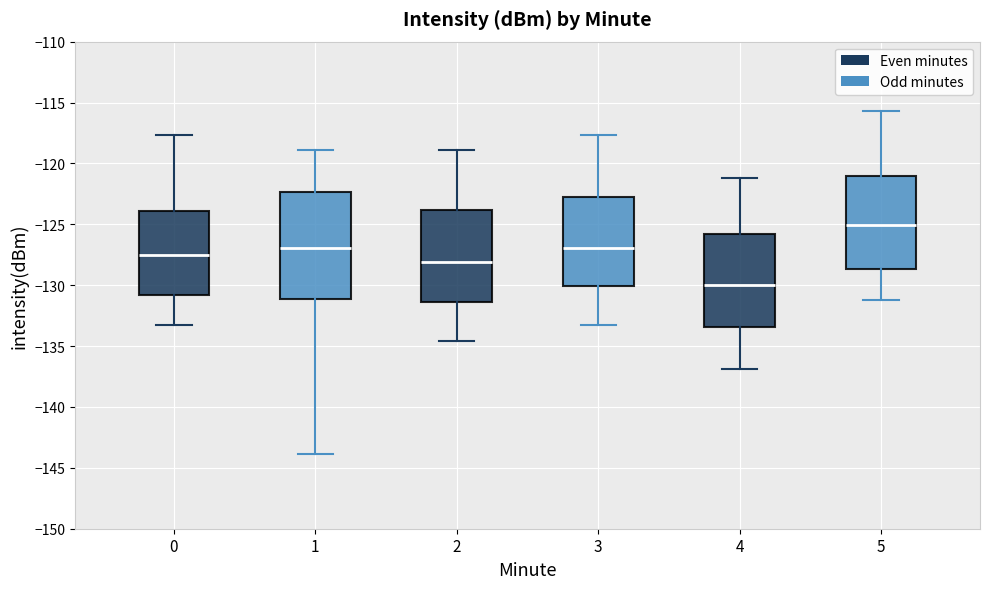

Comparing the boxes themselves (not the whiskers), which one is the tallest?

1